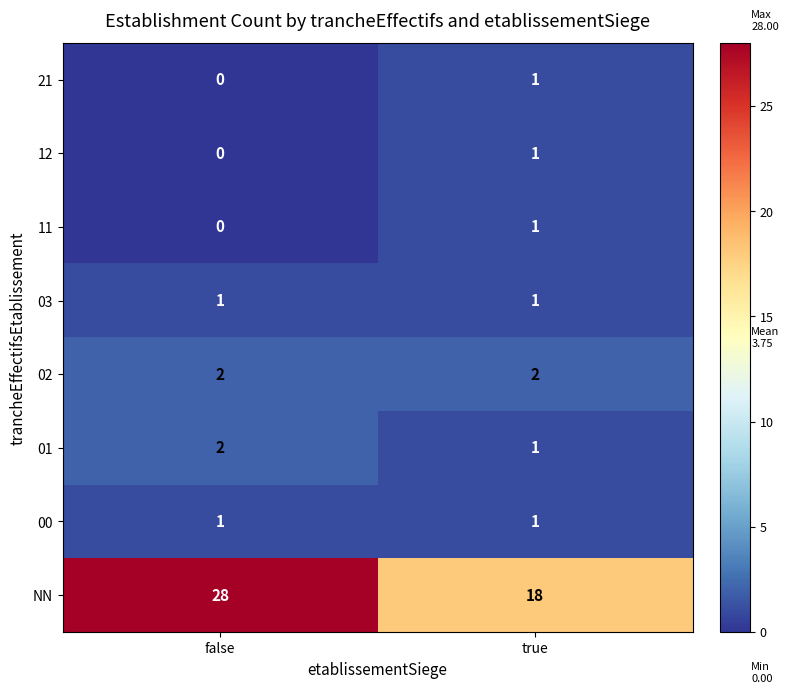

List the labels in order of 12 value, largest first.

true, false